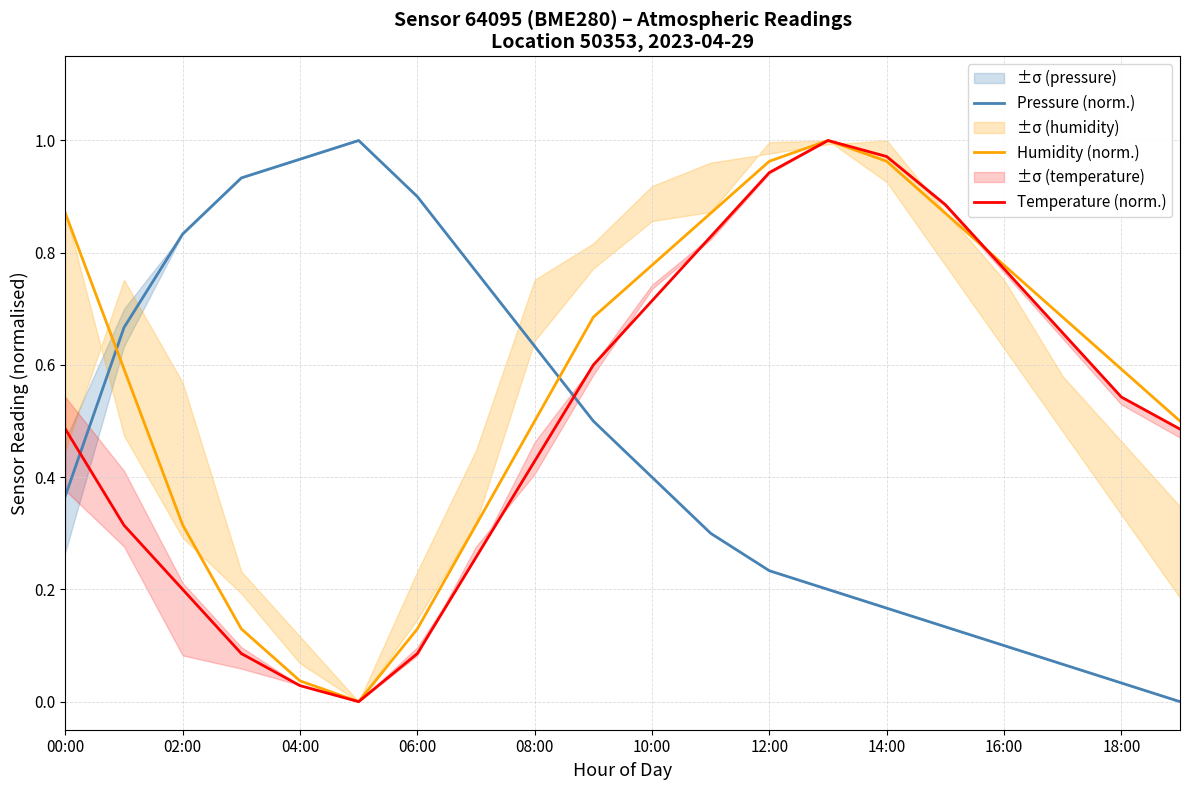

True or false: Temperature (norm.) has a value of 0.6 at 12:00.

False